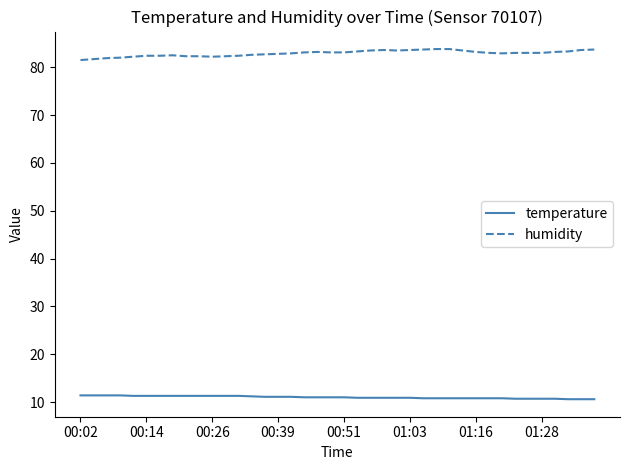

What is the difference between the maximum and minimum values in the humidity series?

2.3